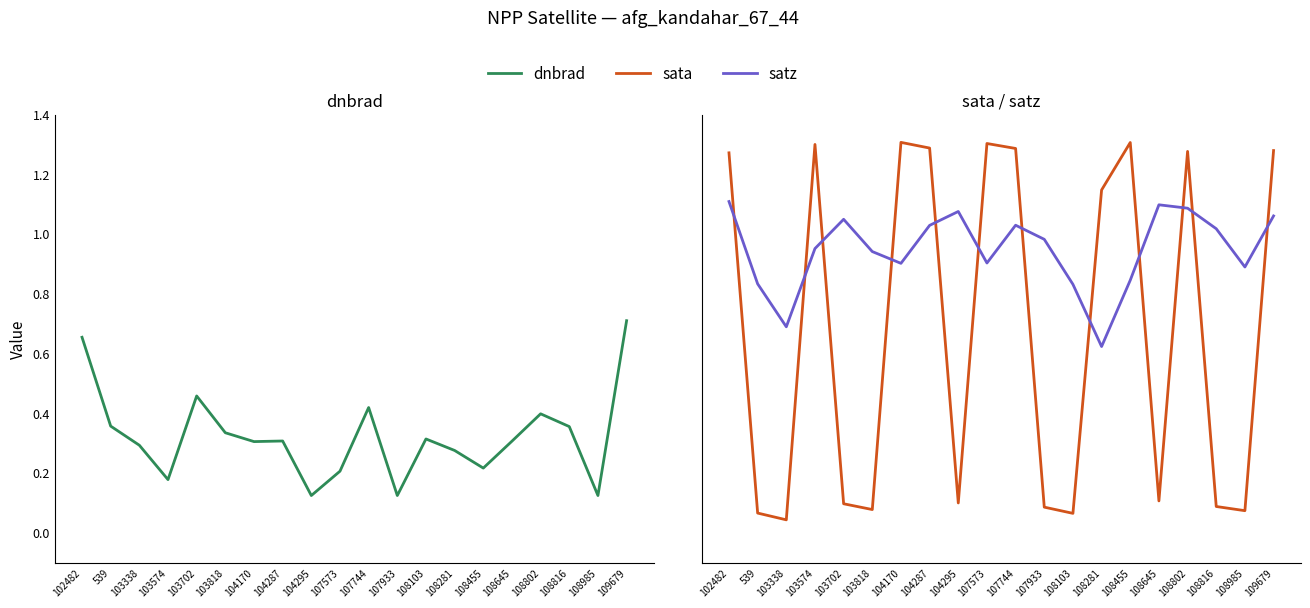

How many lines are shown in the chart?

3